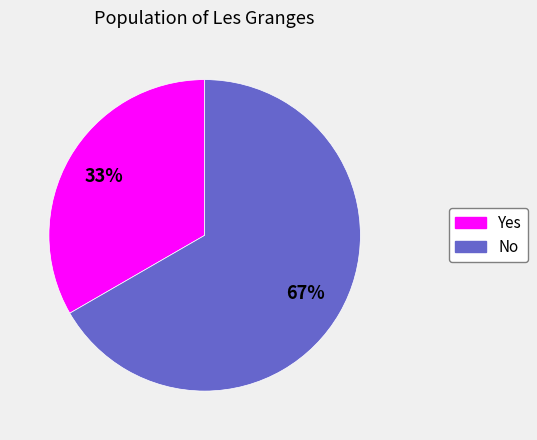

Is it true that No is 76% of the pie?

False